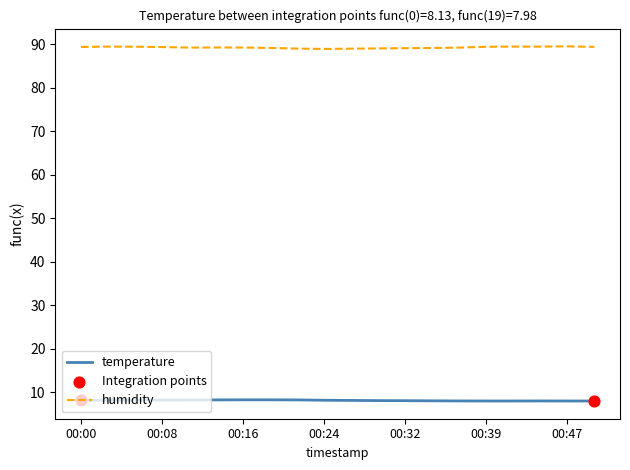

True or false: temperature and humidity cross at least once.

False